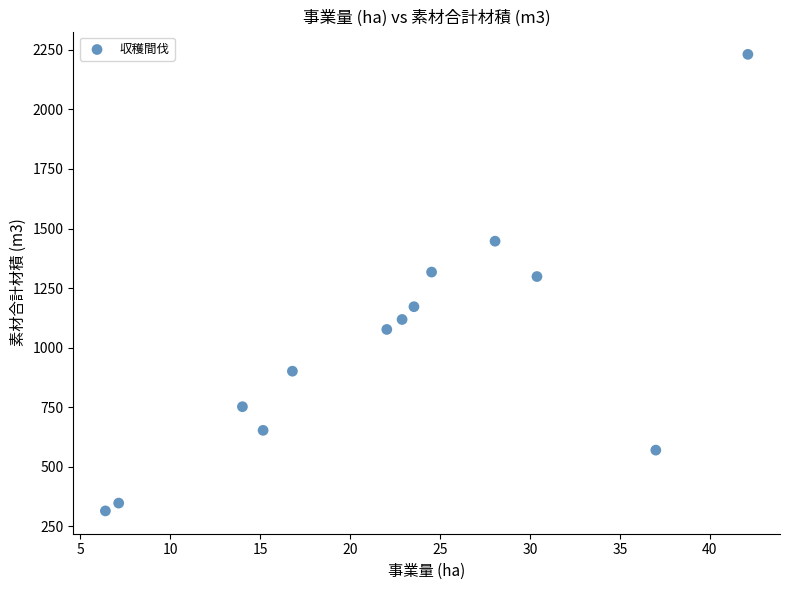

What is the range of X values (max minus min)?

35.7